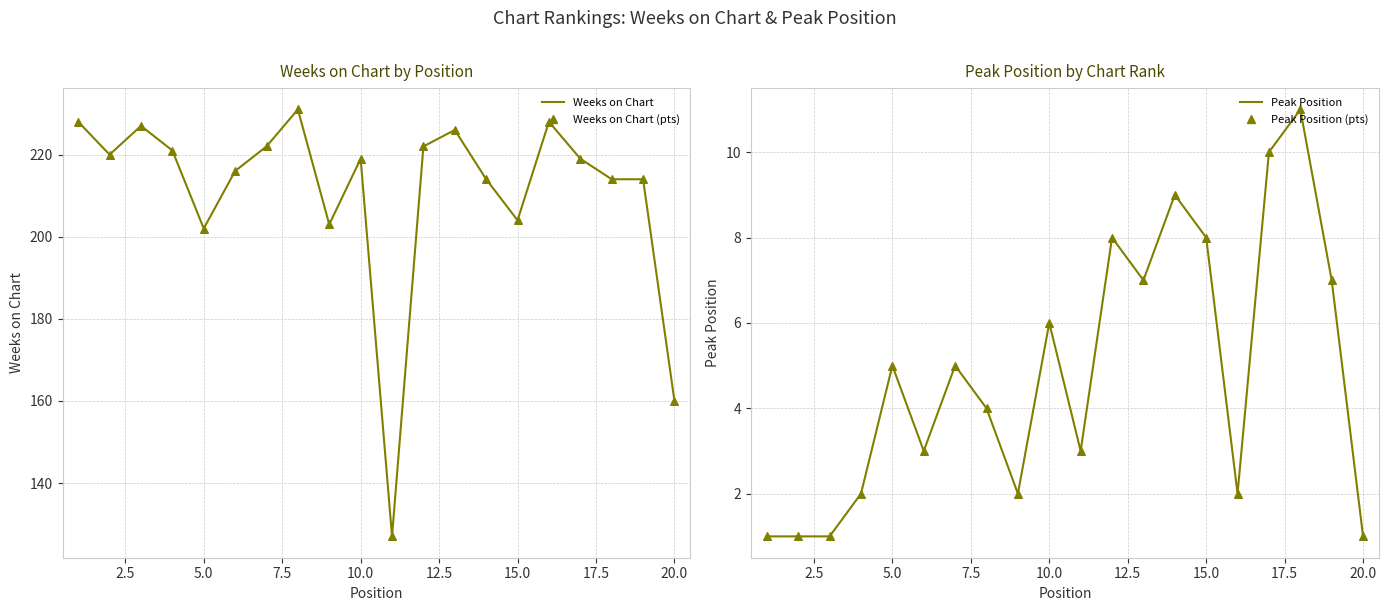

At how many categories does at least one series exceed 213?

15